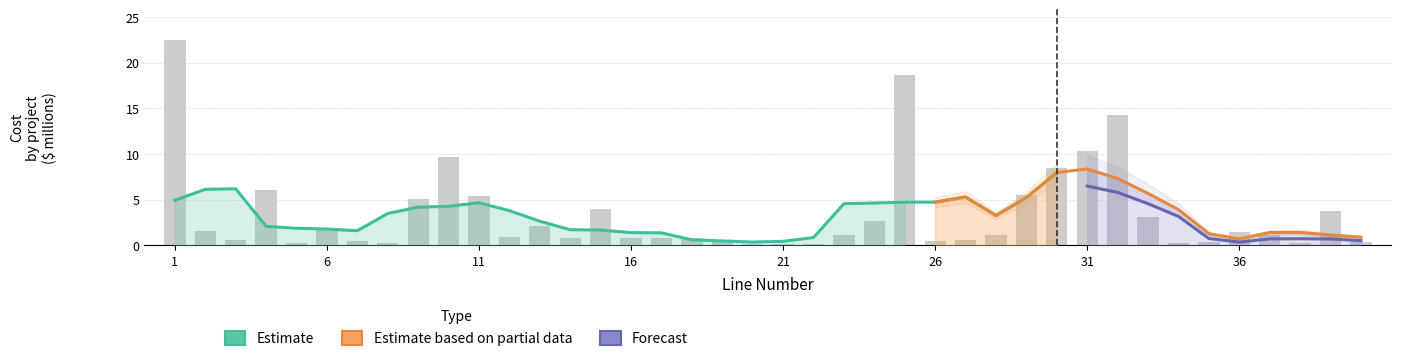

Reading left to right, what are all the values shown in this chart?

1=22.5	2=1.5	3=0.6	4=6.0	5=0.3	6=1.9	7=0.5	8=0.2	9=5.1	10=9.7	11=5.4	12=0.9	13=2.2	14=0.8	15=3.9	16=0.7	17=0.8	18=0.7	19=0.6	20=0.1	21=0.1	22=0.1	23=1.1	24=2.7	25=18.7	26=0.5	27=0.6	28=1.2	29=5.5	30=8.5	31=10.3	32=14.3	33=3.1	34=0.3	35=0.3	36=1.5	37=1.1	38=0.3	39=3.8	40=0.4